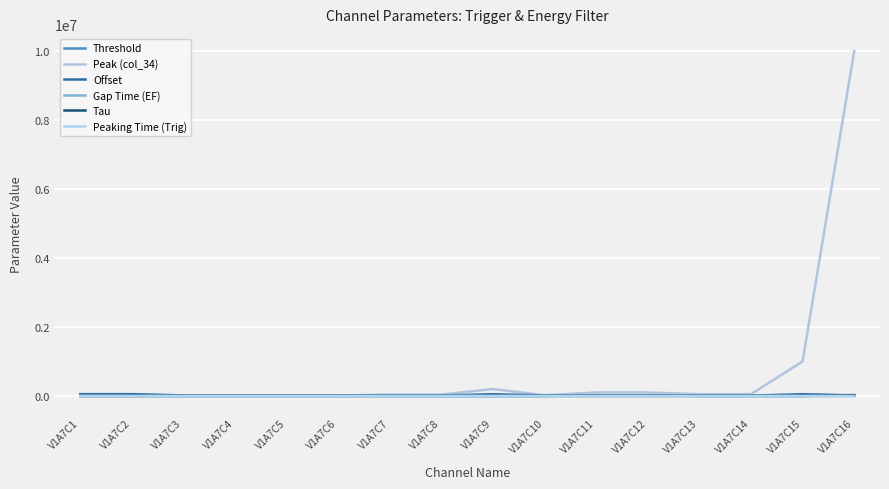

True or false: Threshold has a value of 2445 at V1A7C16.

False